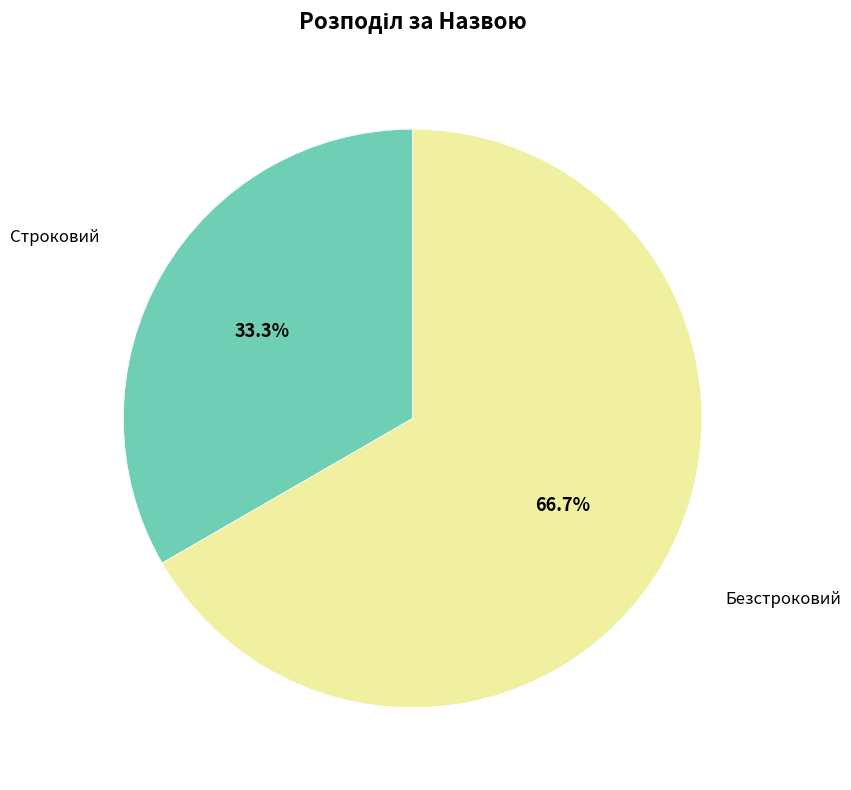

Count the number of slices in the pie.

2